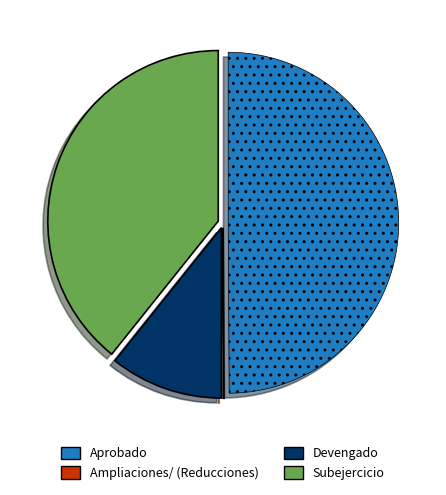

Which slice is the largest?

Aprobado